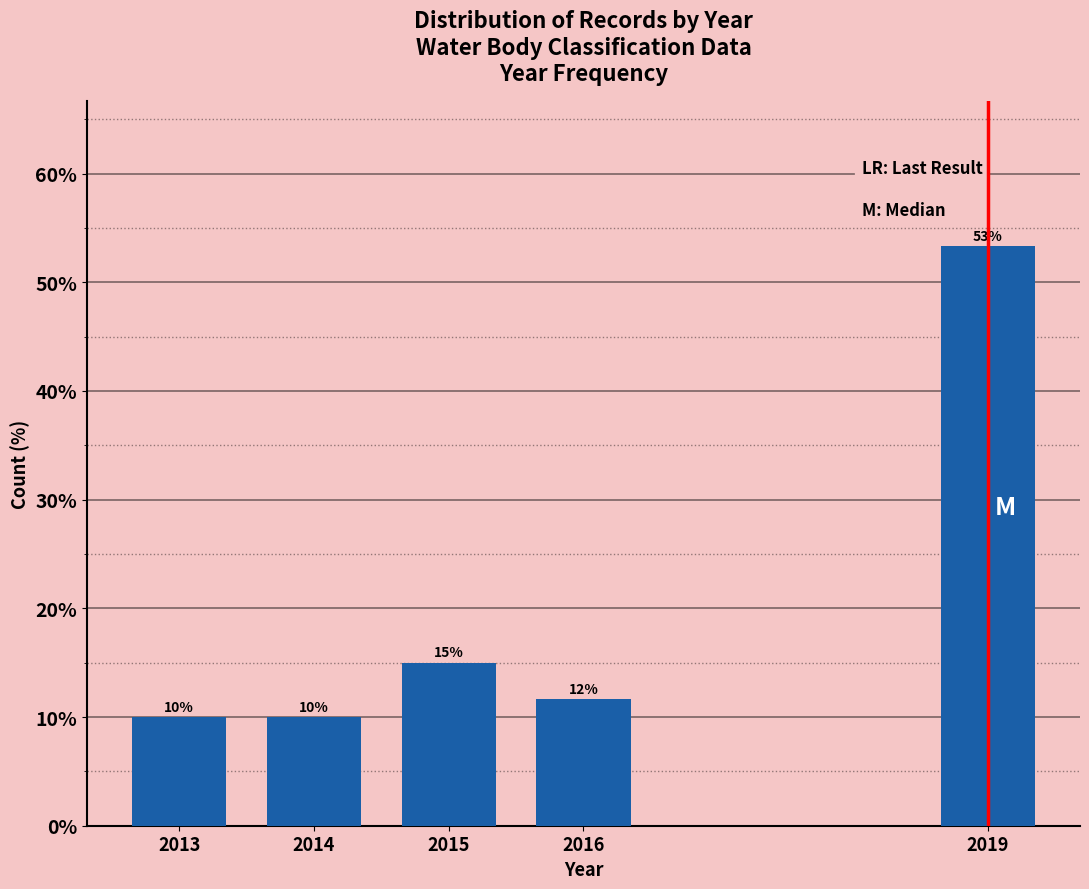

At which label is the value closest to 31?

2015